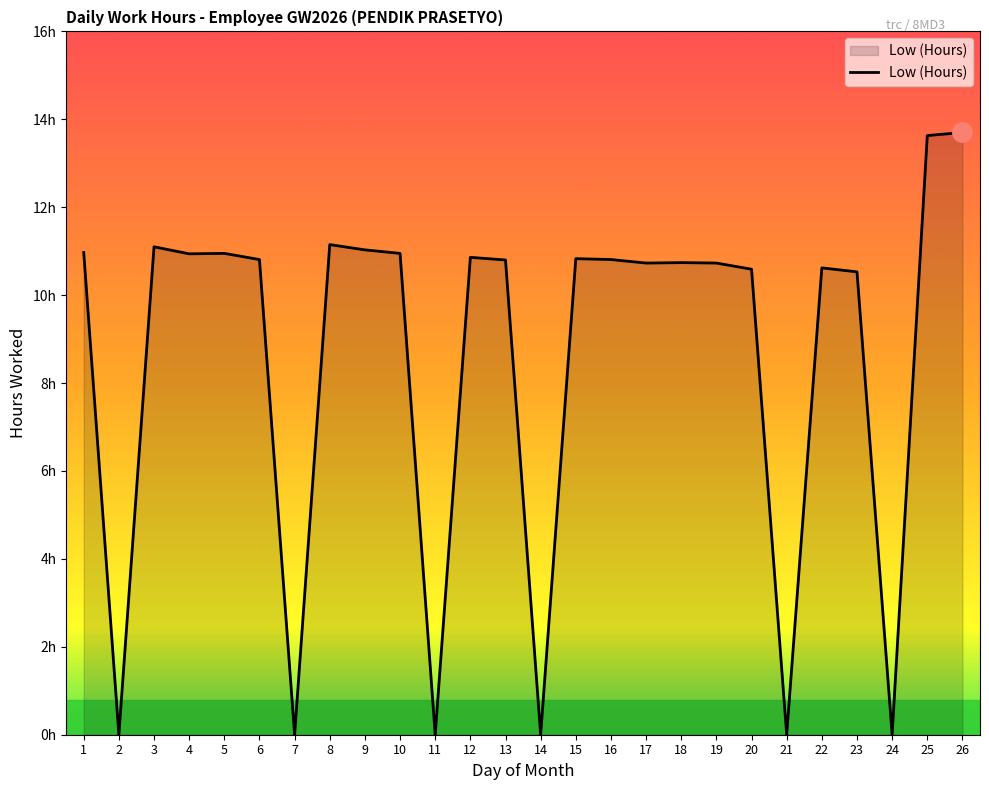

Is this an area chart (filled region under the line)?

Yes